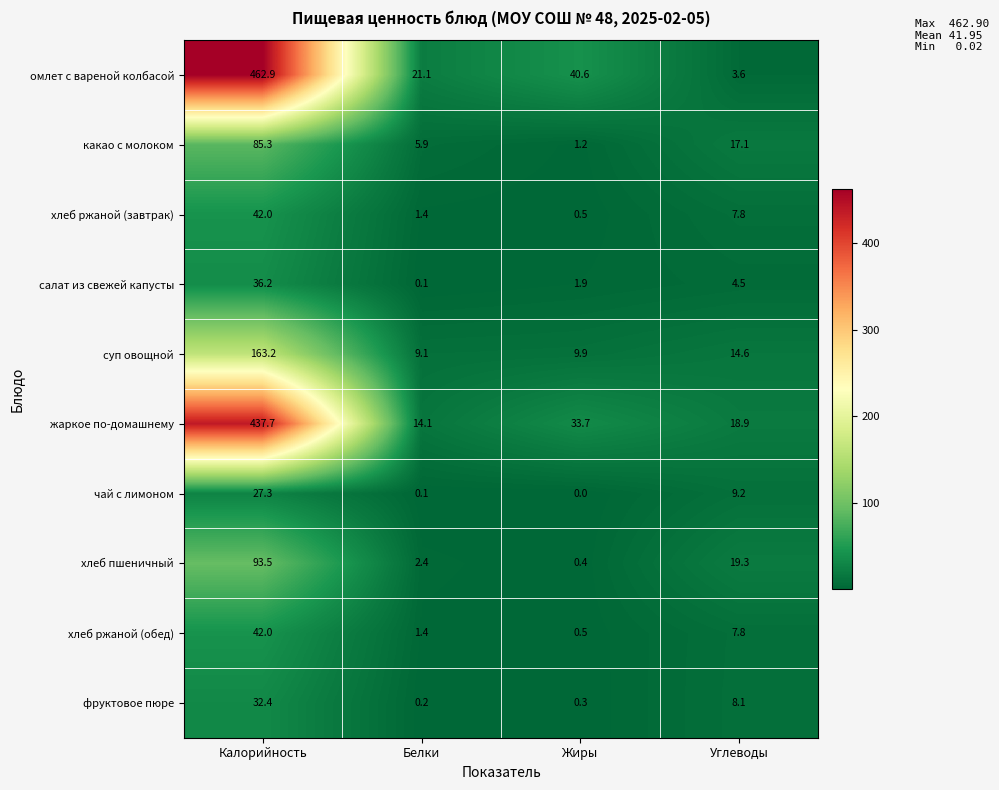

At which category is the sum across all series the highest?

Калорийность